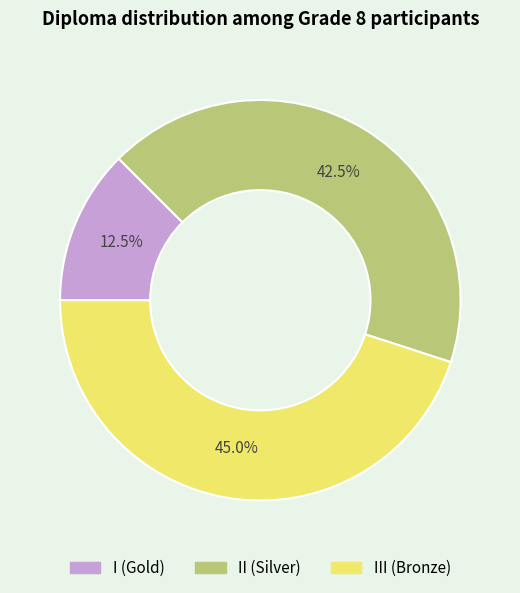

Is there any slice that represents more than half of the pie?

No